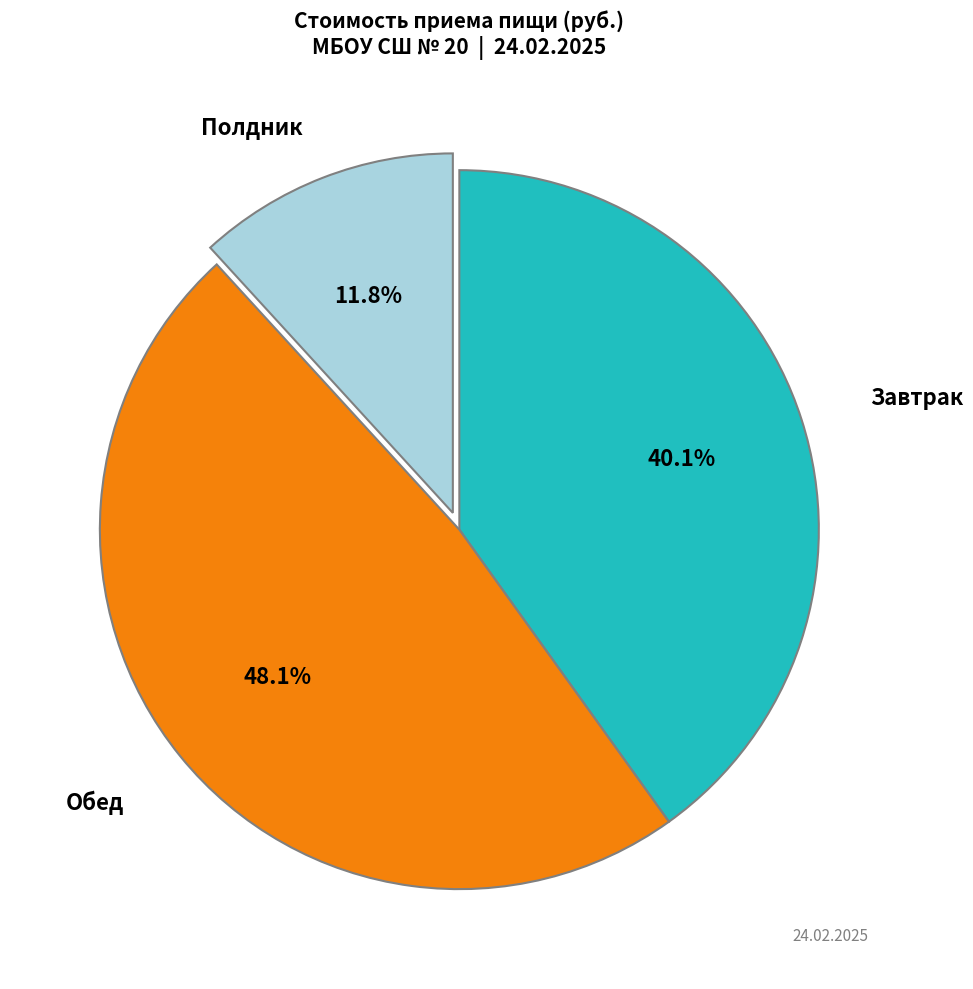

Count the number of slices in the pie.

3